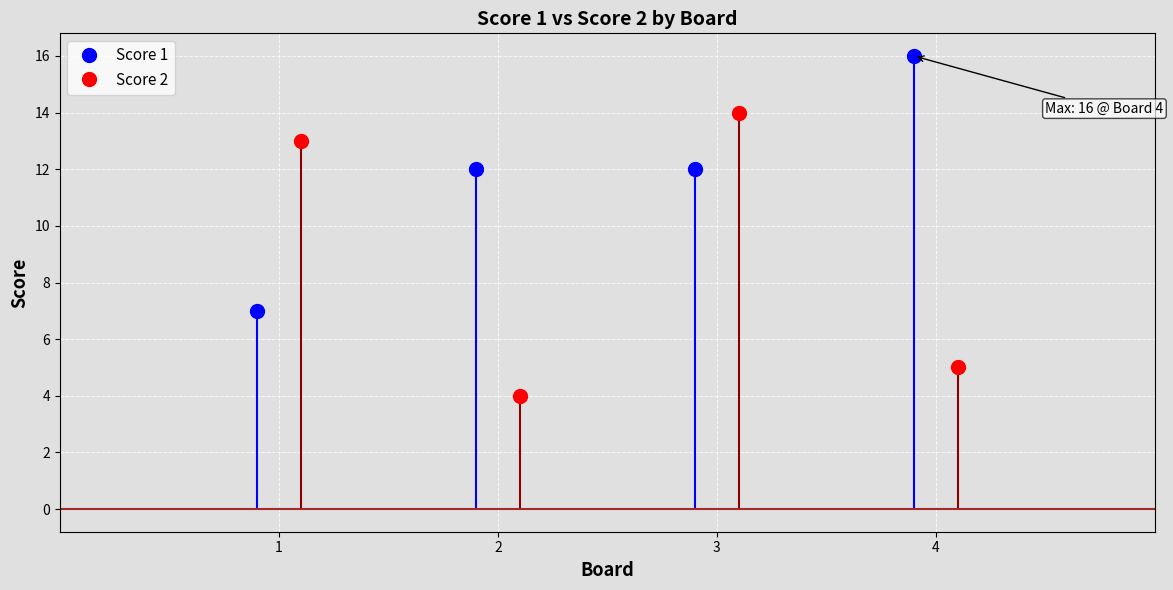

How many times do Score 2 and Score 1 cross each other?

3